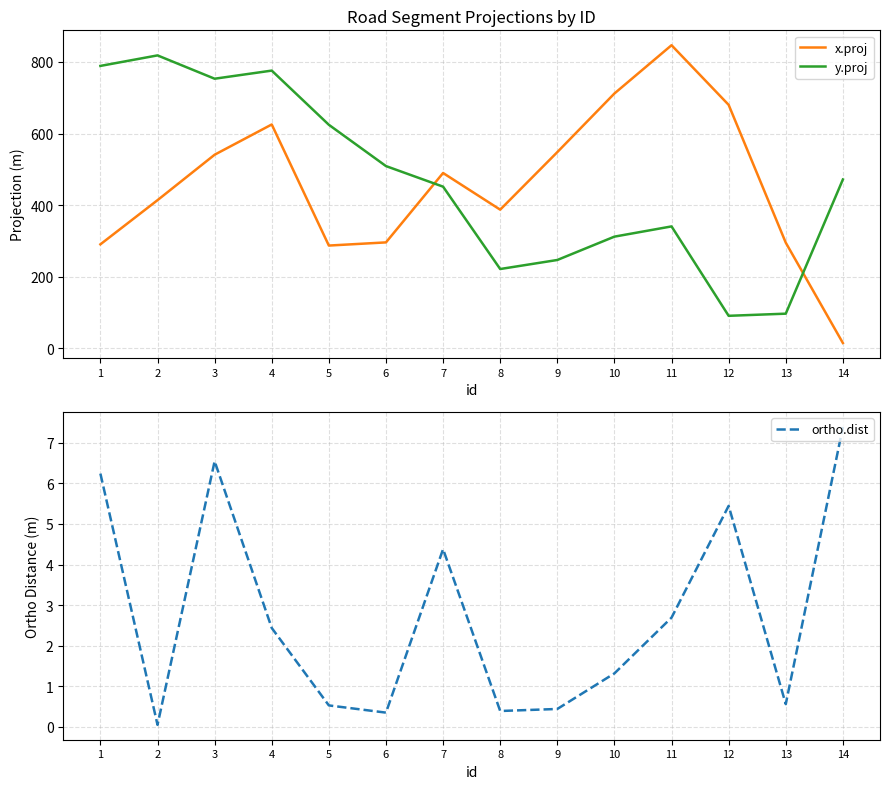

At which category is the sum across all series the highest?

4